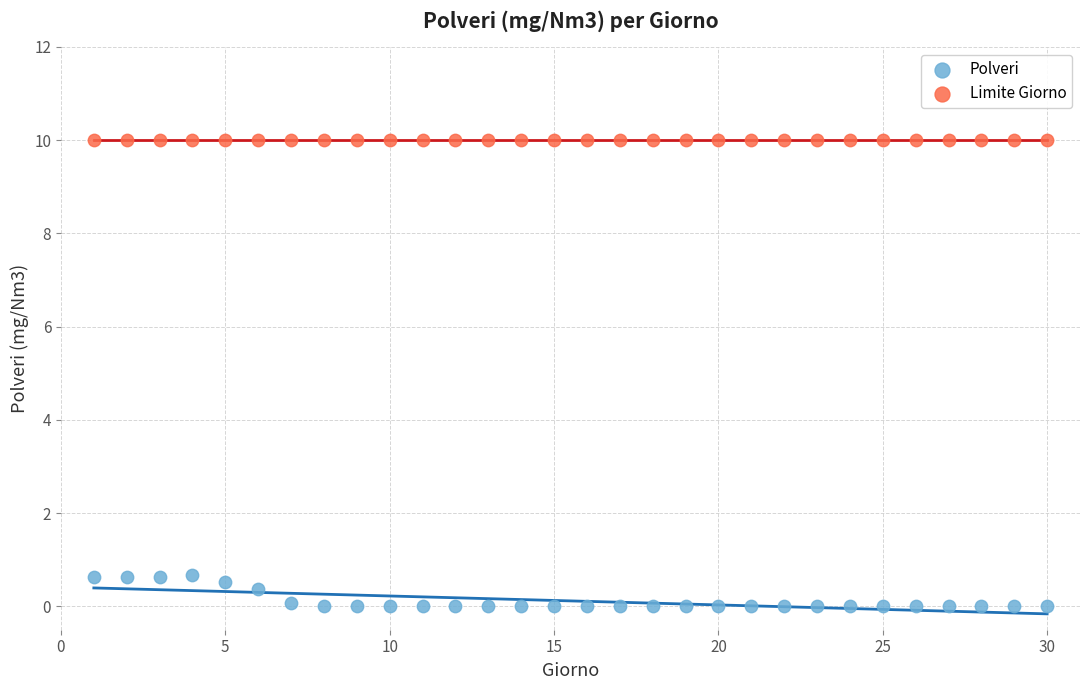

Which series contains the highest Y value?

Limite Giorno